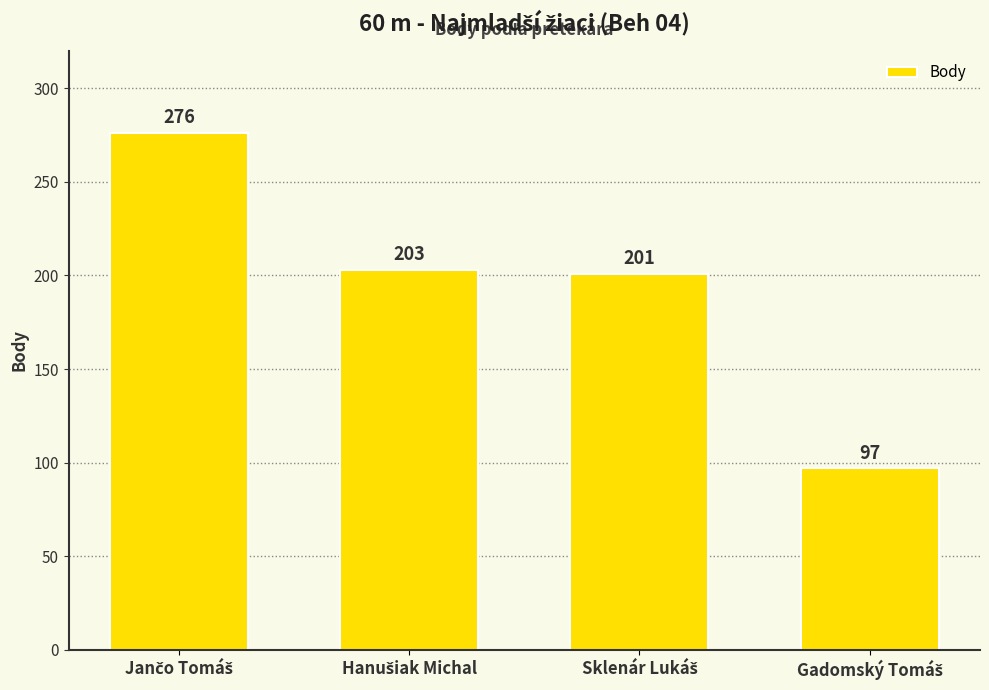

What is the minimum value shown in the chart?

97